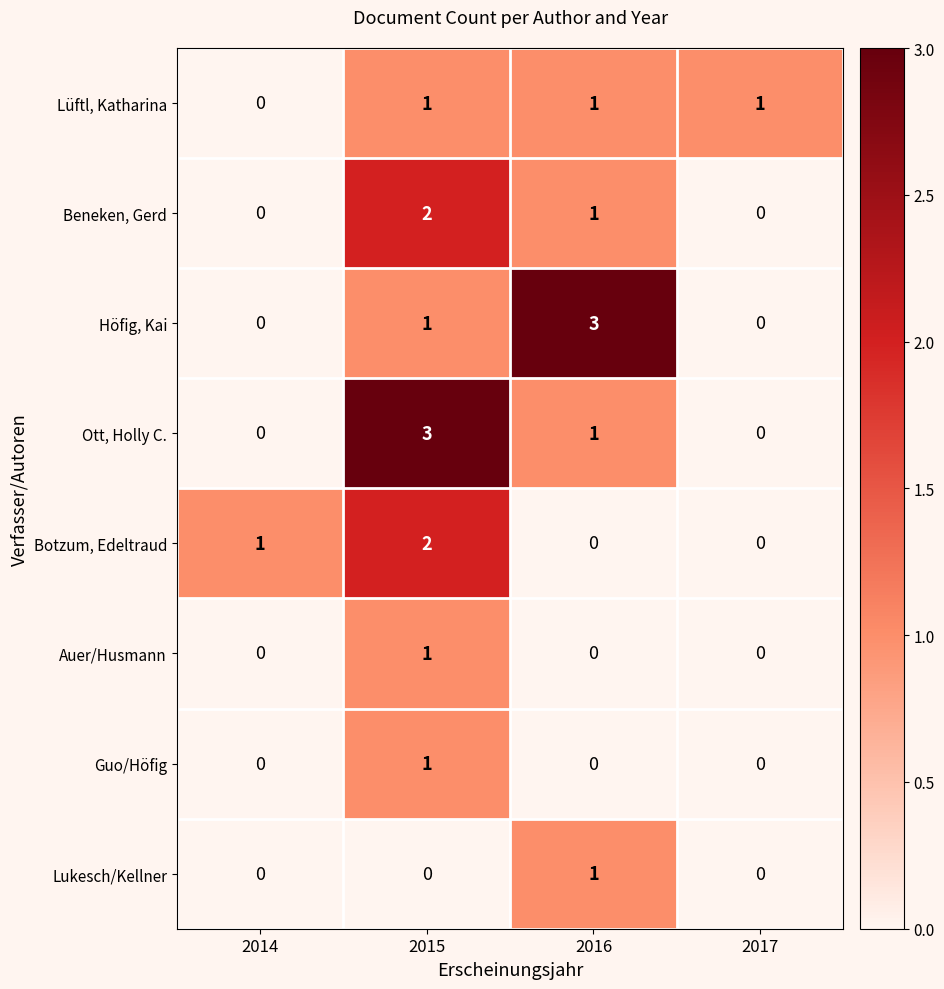

Where is Höfig, Kai nearest to the value 1?

2015